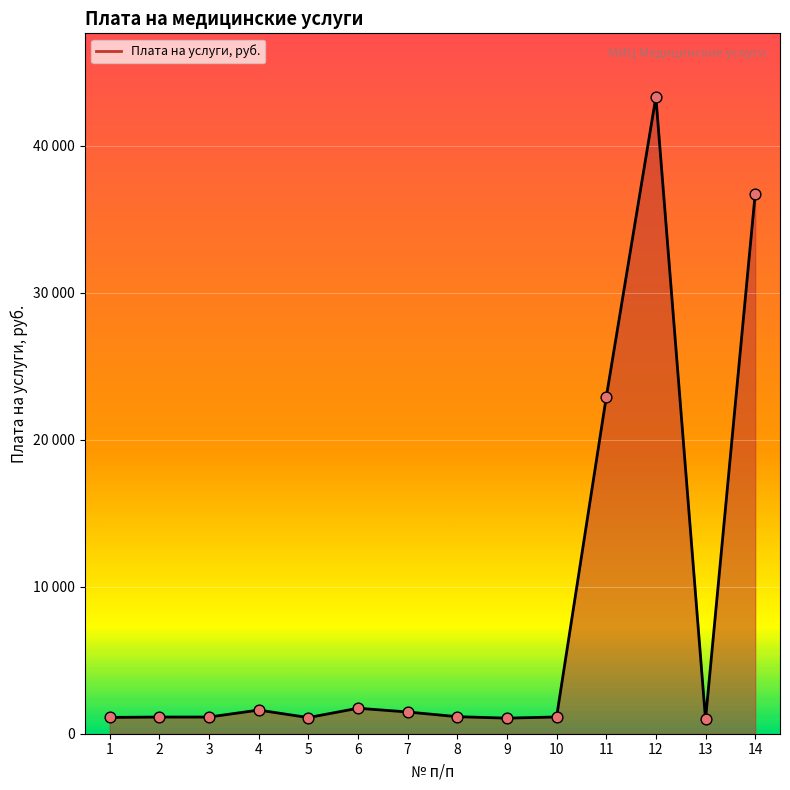

What is the change in value from 4 to 10?

-470